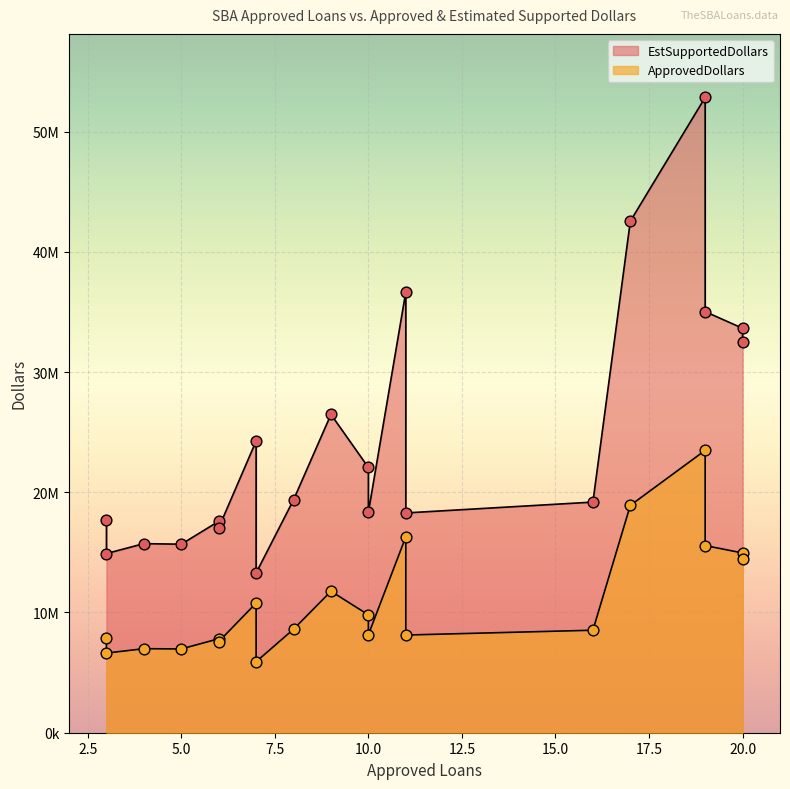

Which series contains the lowest Y value?

ApprovedDollars